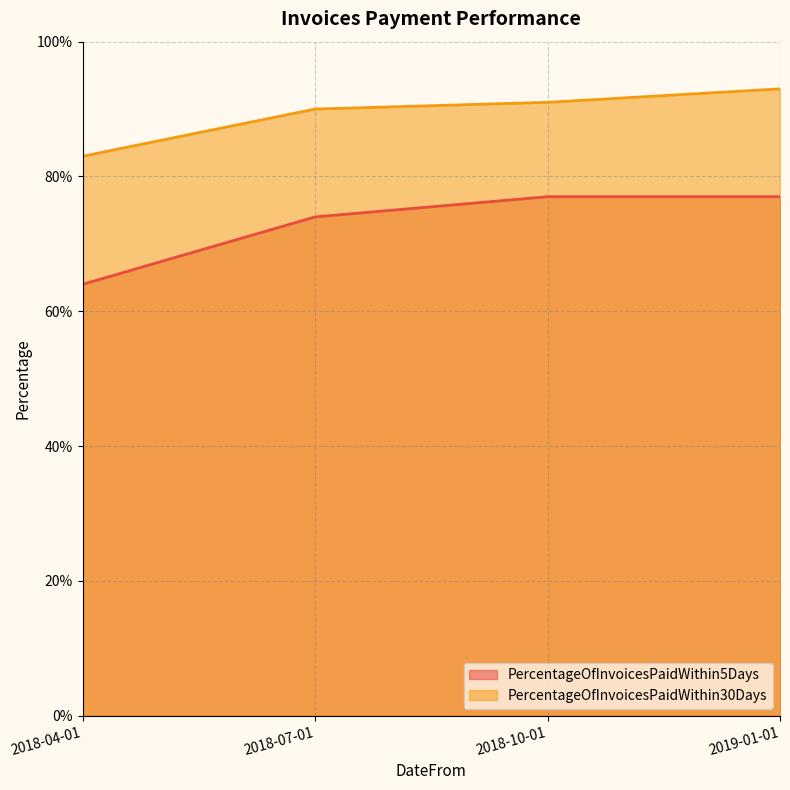

Is the value of PercentageOfInvoicesPaidWithin30Days at 2018-07-01 greater than the value of PercentageOfInvoicesPaidWithin5Days at 2018-04-01?

Yes